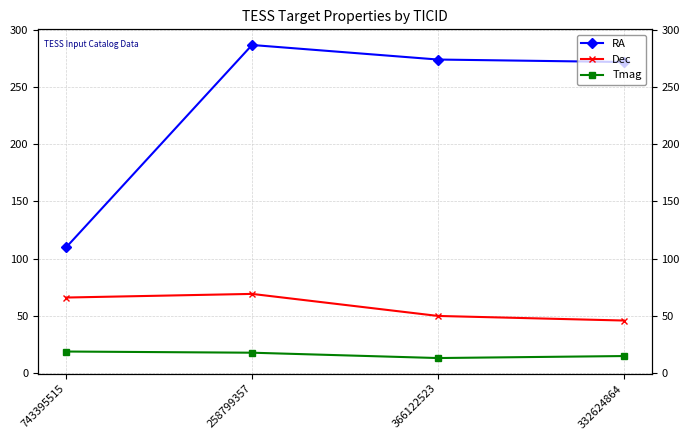

What is the sum of the Dec values at 258799357 and 366122523?

119.0